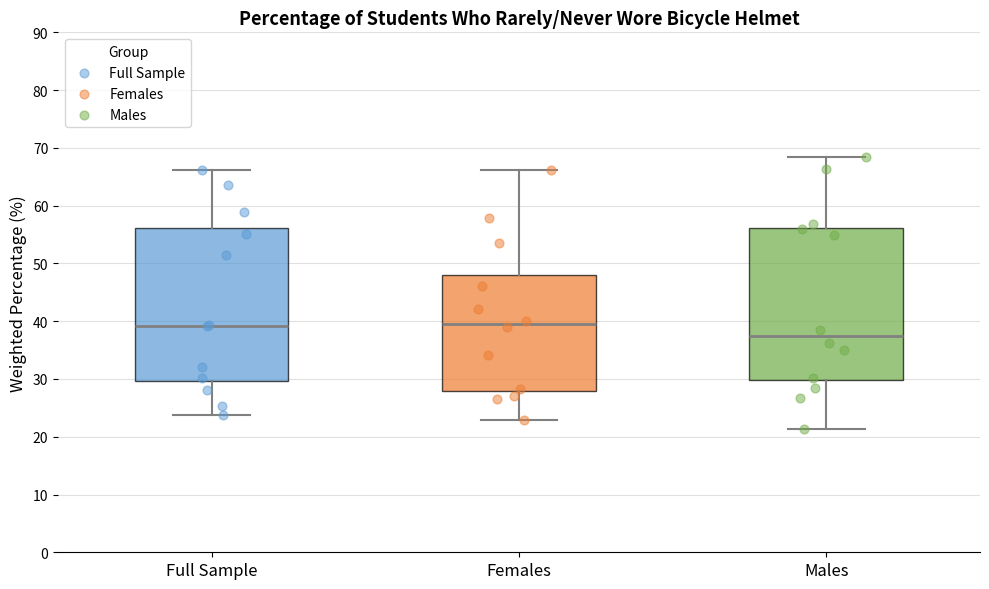

Reading left to right, transcribe this box plot: for each box, give where its median line is, the range the box spans, and where its two whiskers end, as read against the y-axis. The values are not printed on the chart, so give them approximately, as read against the axis.

Full Sample: median 39, box 30 to 56, whiskers 24 to 66
Females: median 40, box 28 to 48, whiskers 23 to 66
Males: median 37, box 30 to 56, whiskers 21 to 69